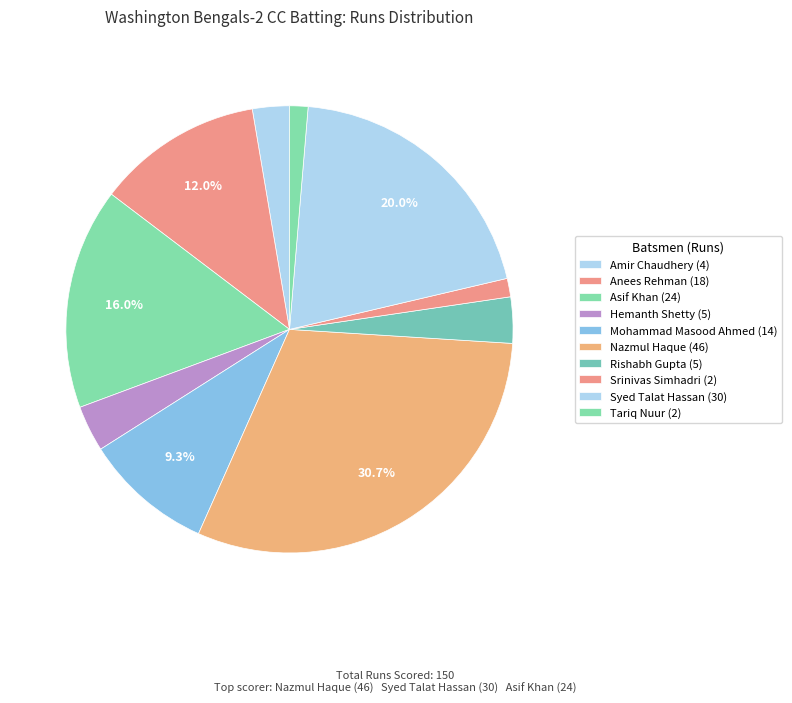

Is there any slice that represents more than half of the pie?

No